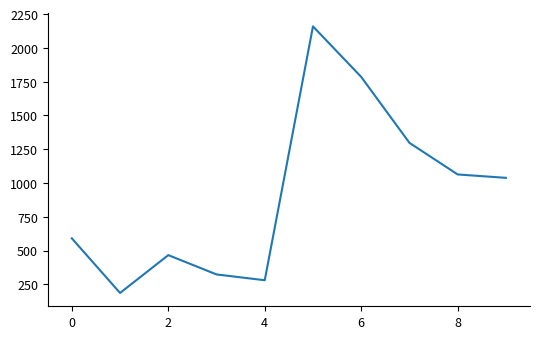

Does the chart have visible grid lines?

No